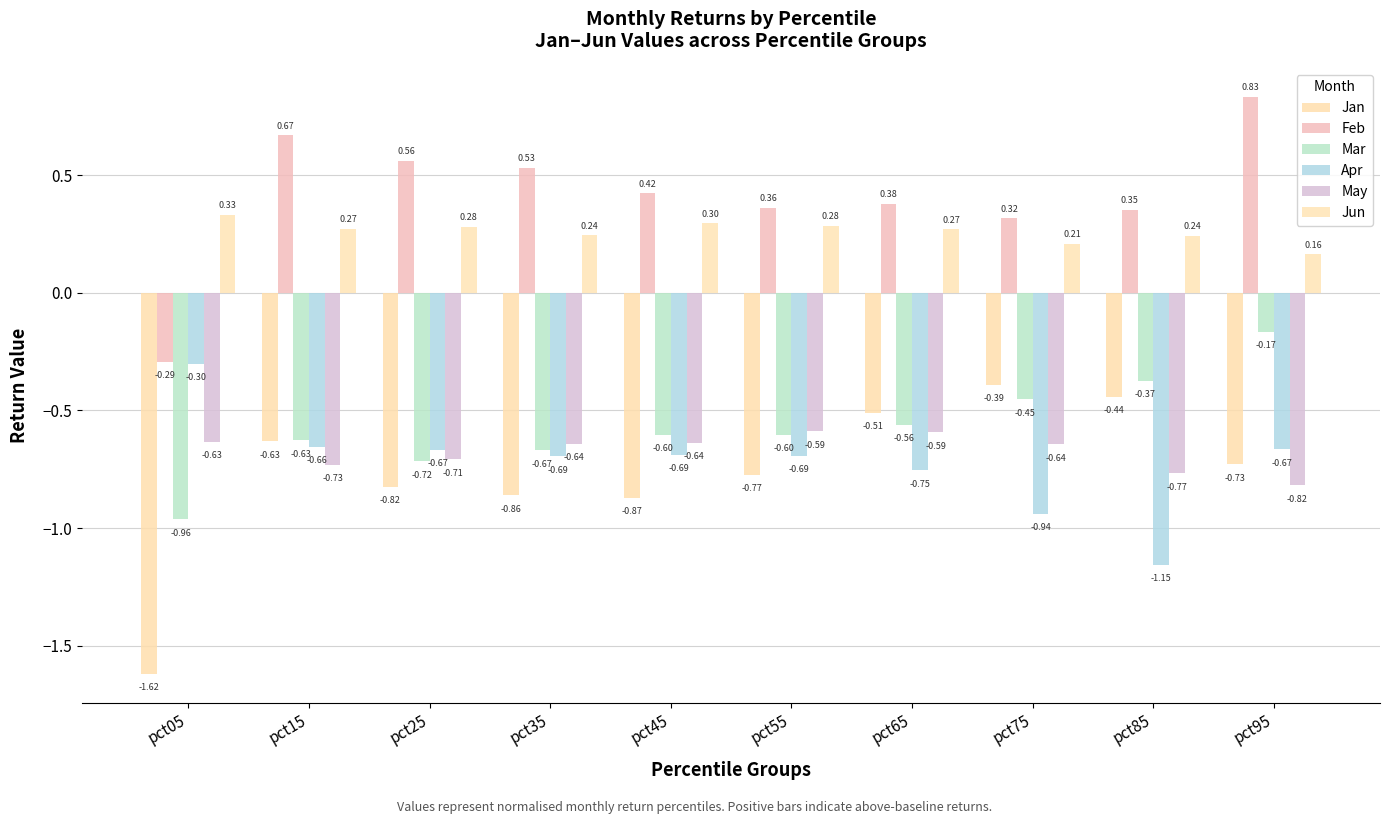

How many bars are there in each group?

6